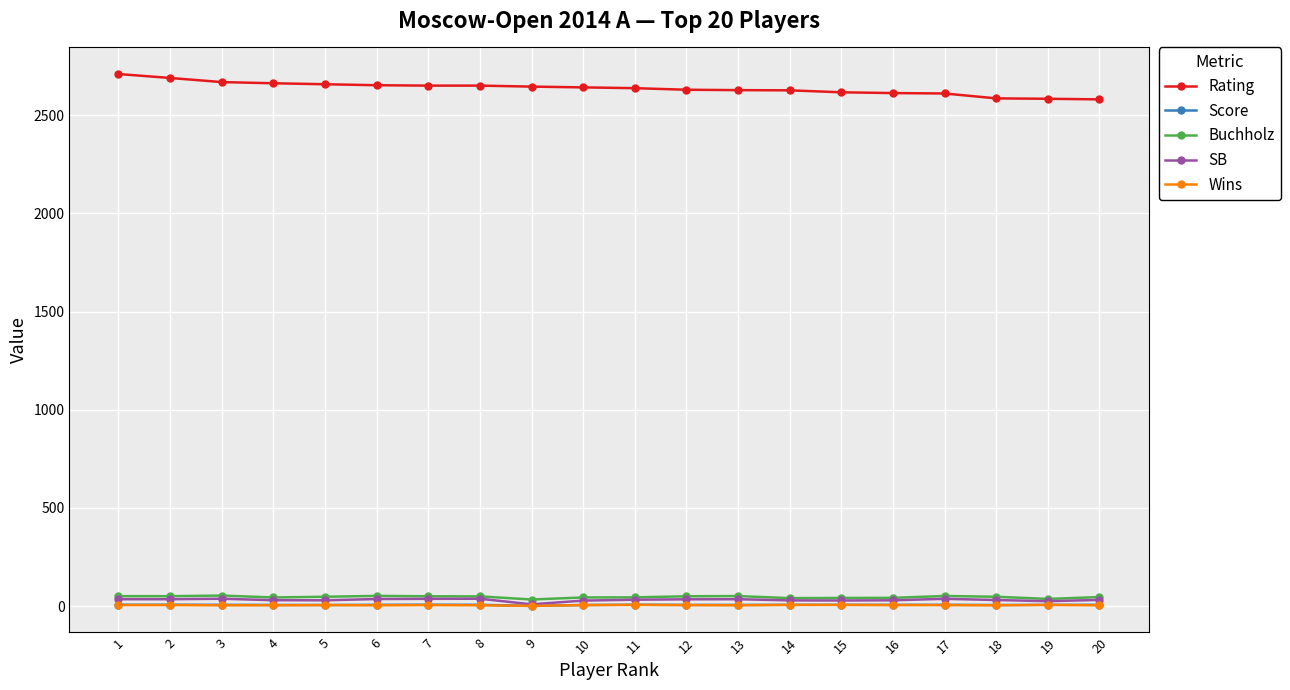

What is the minimum value shown in the chart?

1.0